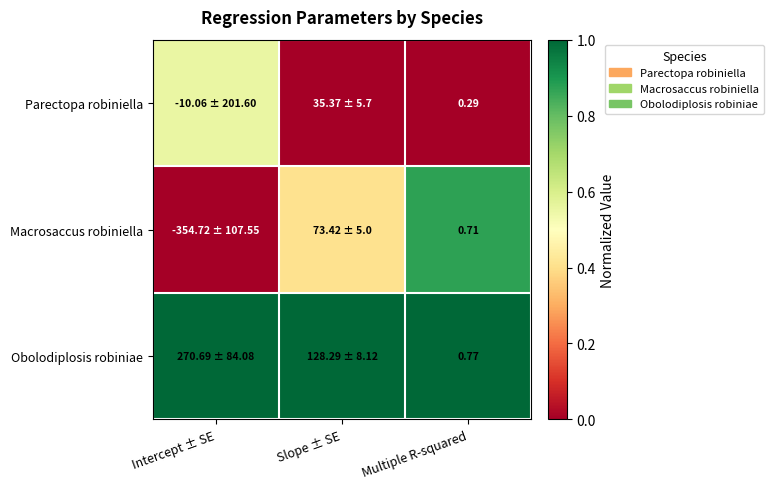

Rank the series at Multiple R-squared from lowest to highest value.

Parectopa robiniella, Macrosaccus robiniella, Obolodiplosis robiniae